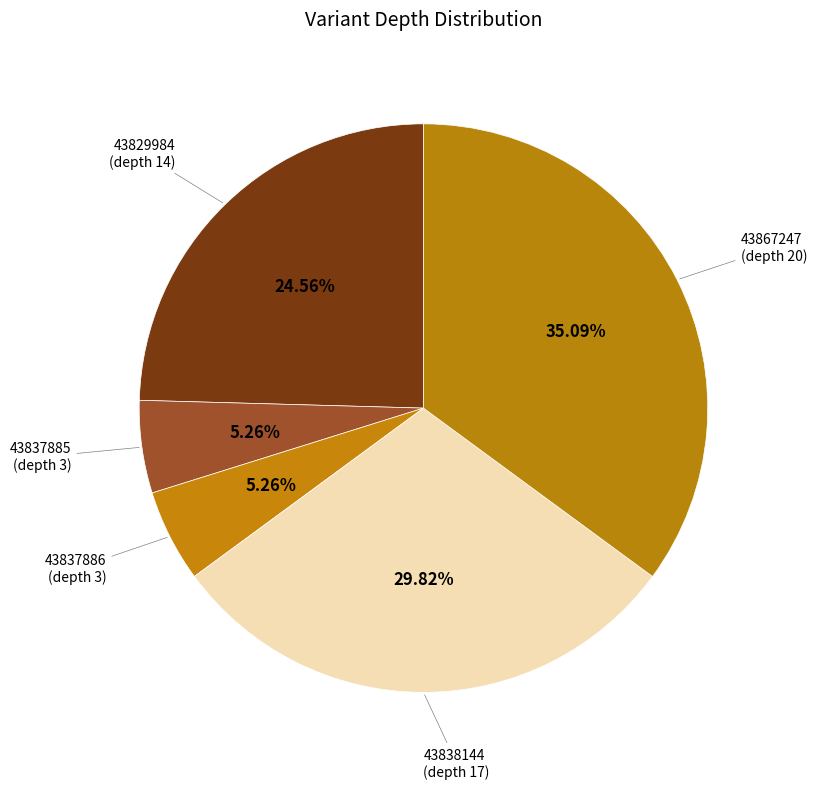

What is the ratio of the value at 43829984 (depth 14) to the value at 43837885 (depth 3)?

4.7